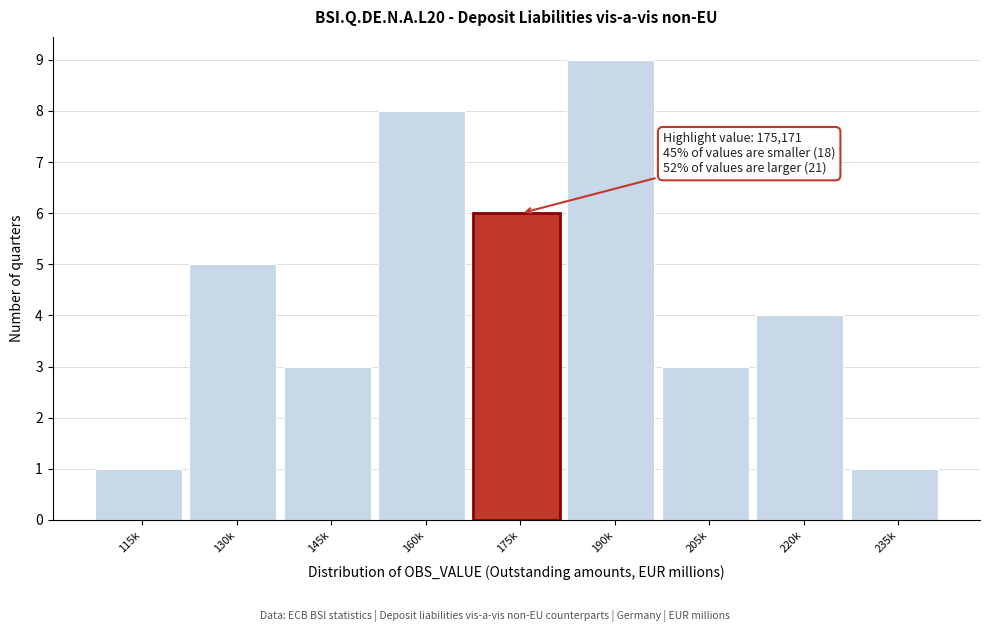

Reading right to left, extract all data points from this chart.

1	4	3	9	6	8	3	5	1